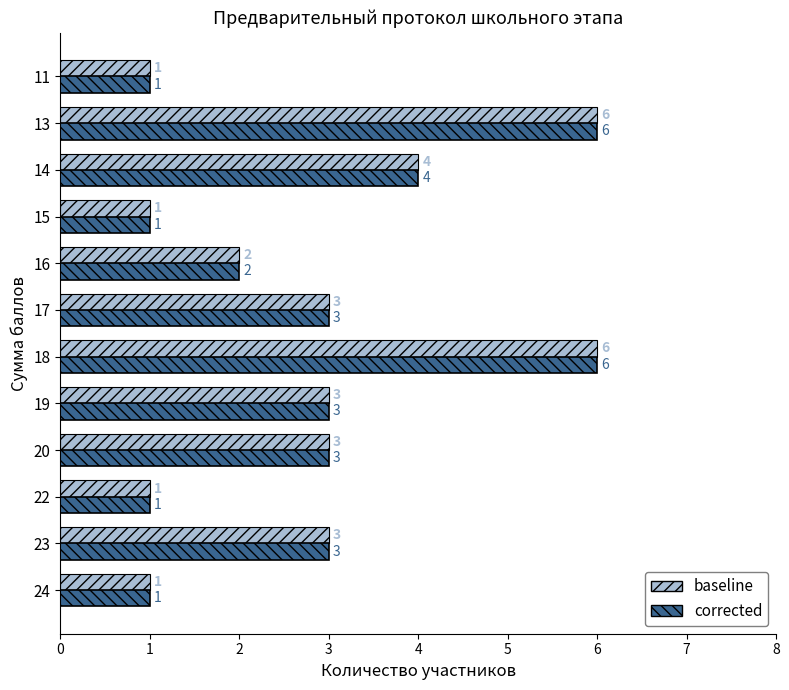

What is the maximum value for baseline?

6